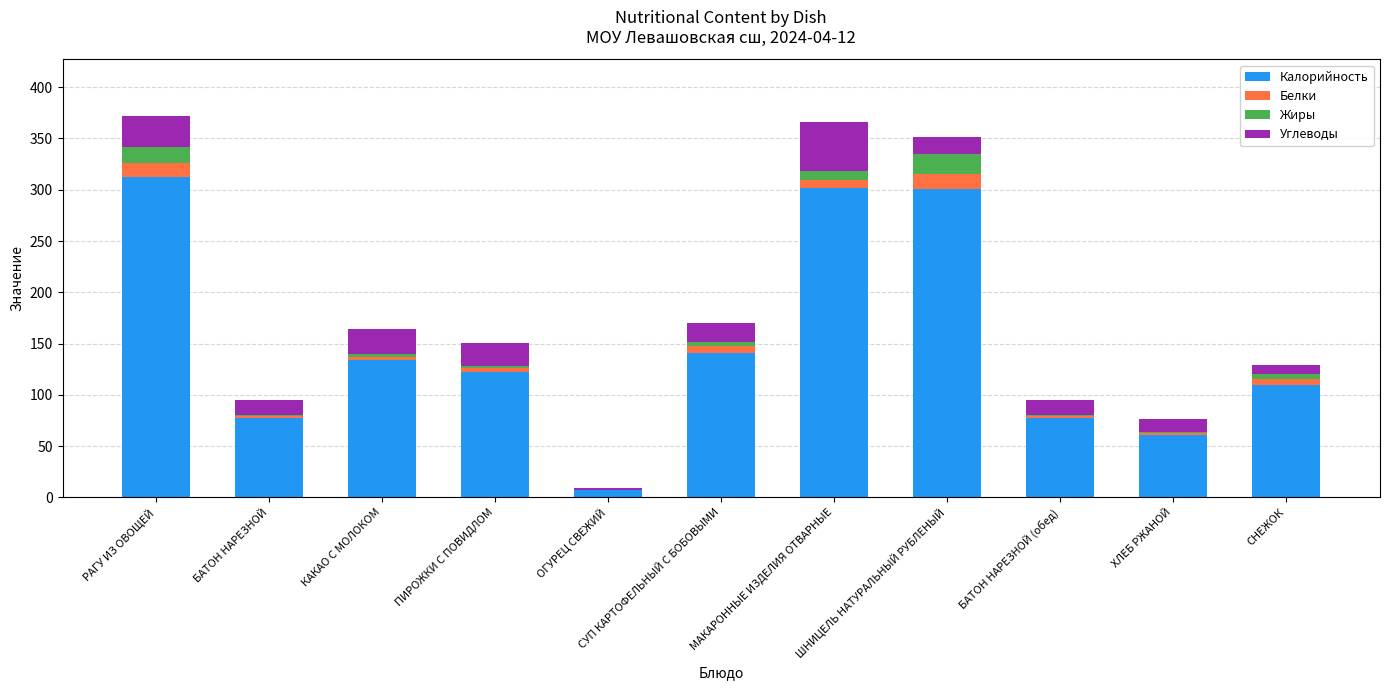

What is the highest value of the Калорийность series?

312.0